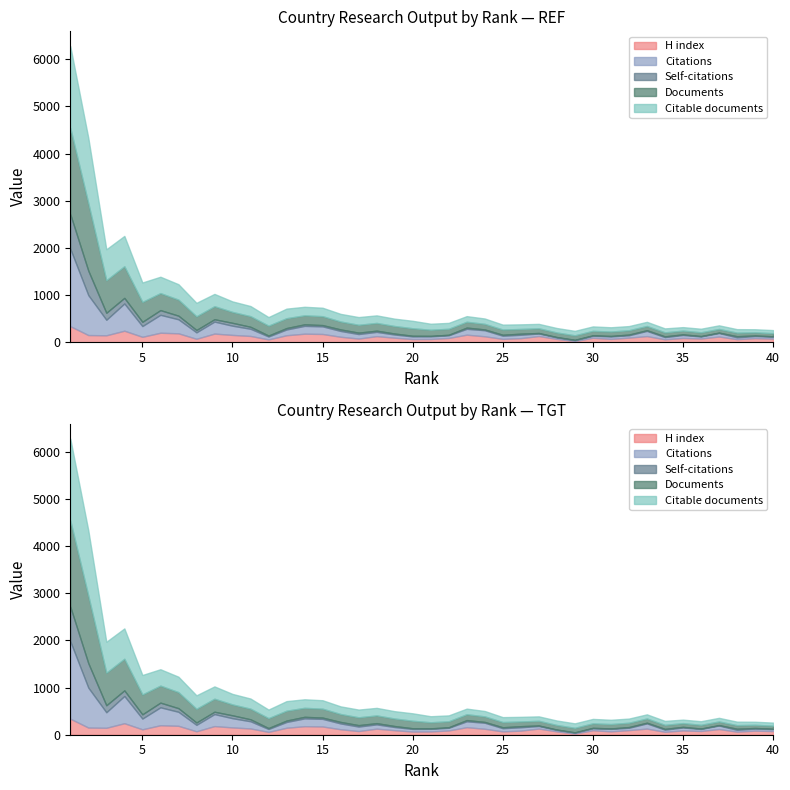

What are all the series names shown in the legend?

H index, Citations, Self-citations, Documents, Citable documents